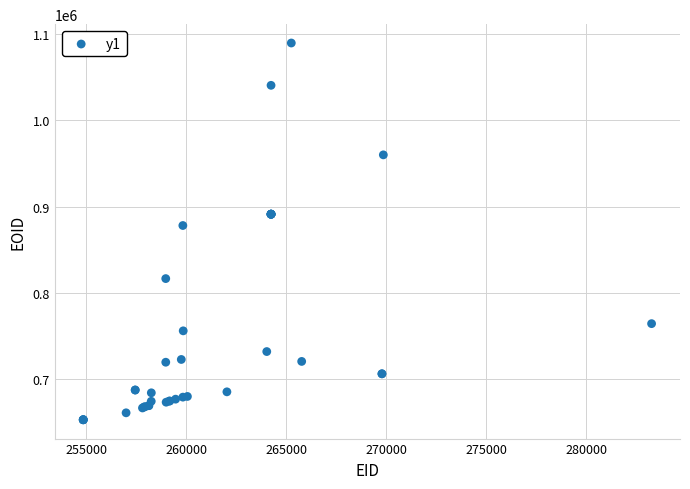

What Y value in the scatter plot is closest to 871326?

878122